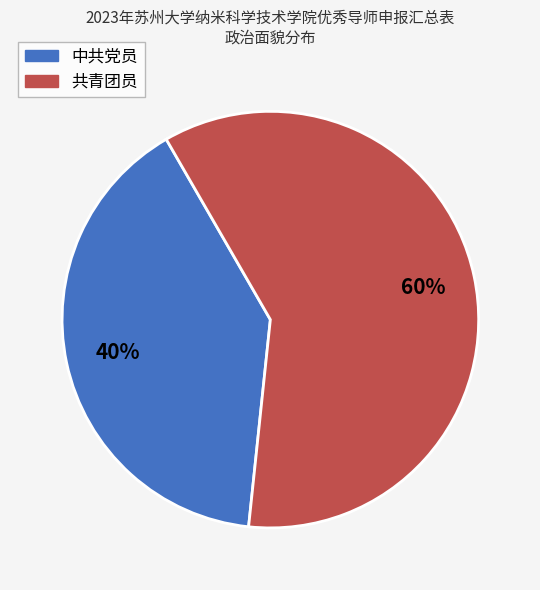

To the nearest percent, what percentage of the pie is 中共党员?

40%